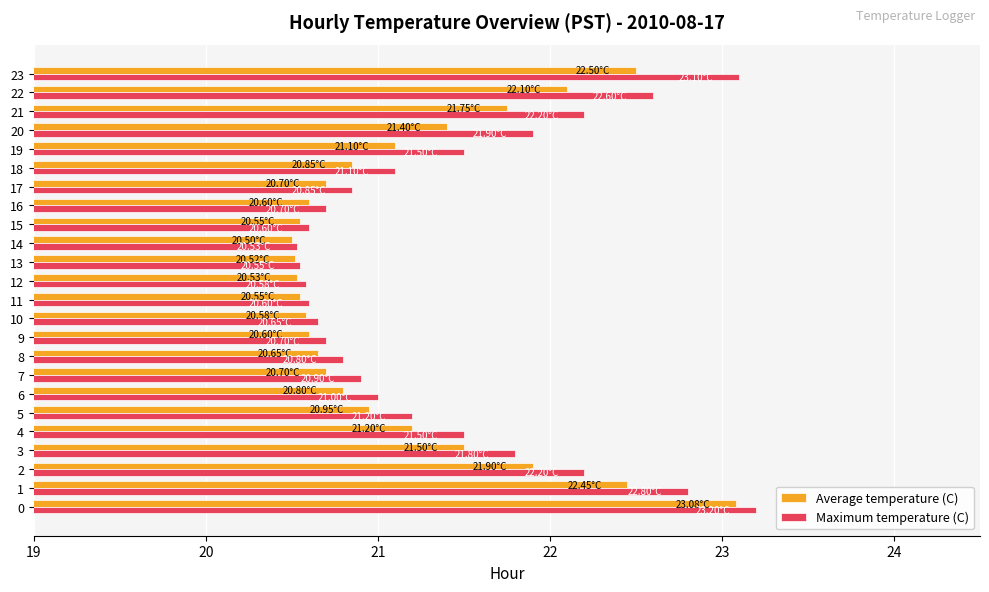

List the series in order of their overall mean, highest first.

Maximum temperature (C), Average temperature (C)